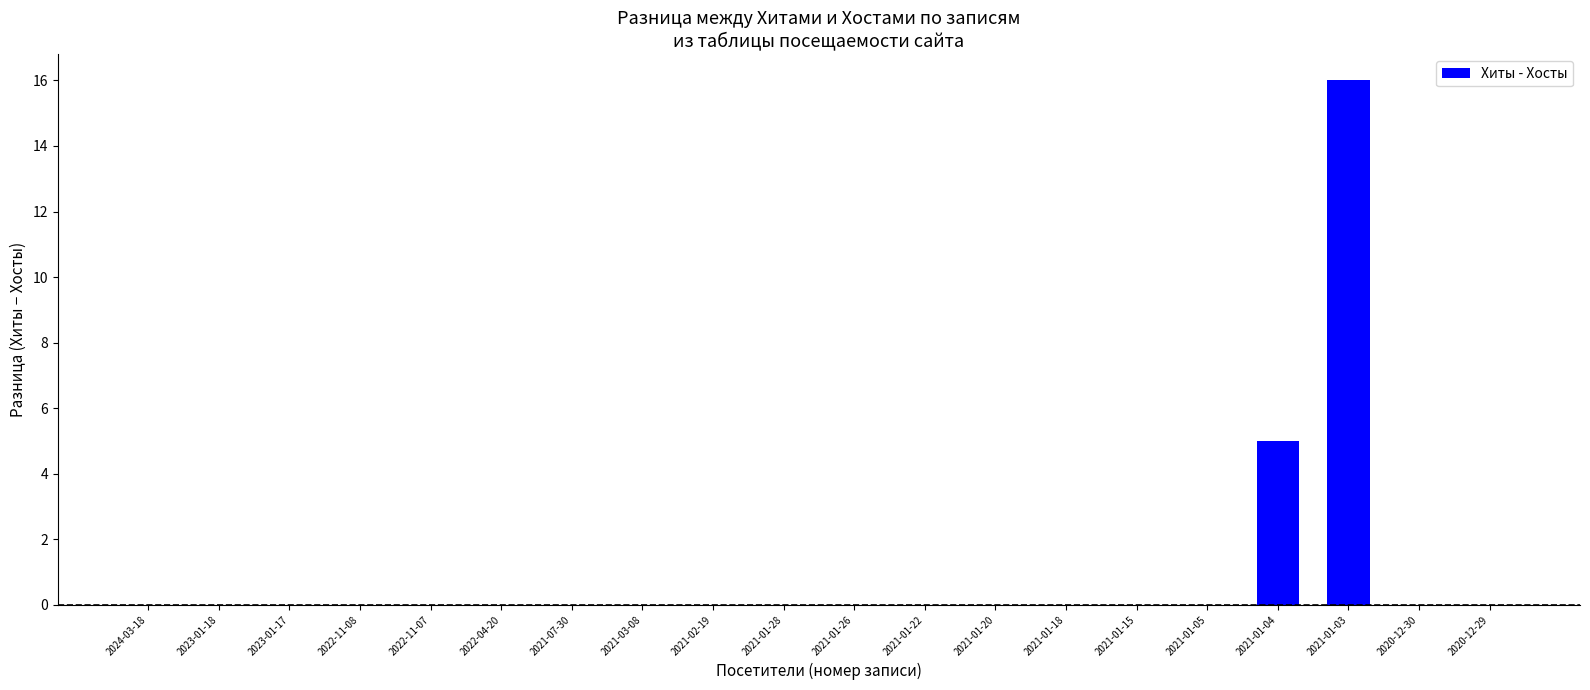

What is the greatest value displayed?

16